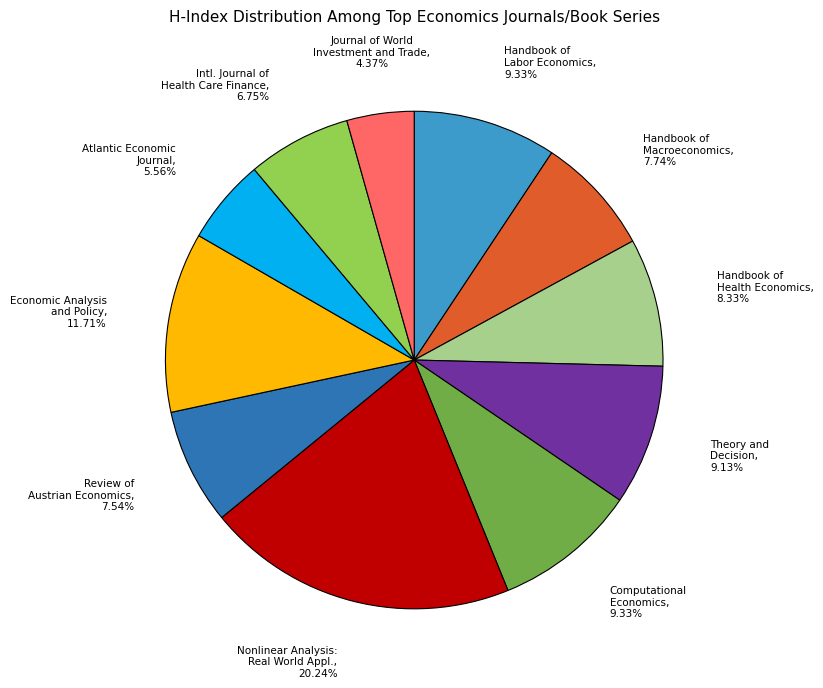

Between Handbook of Health Economics and Review of Austrian Economics, which is larger?

Handbook of Health Economics